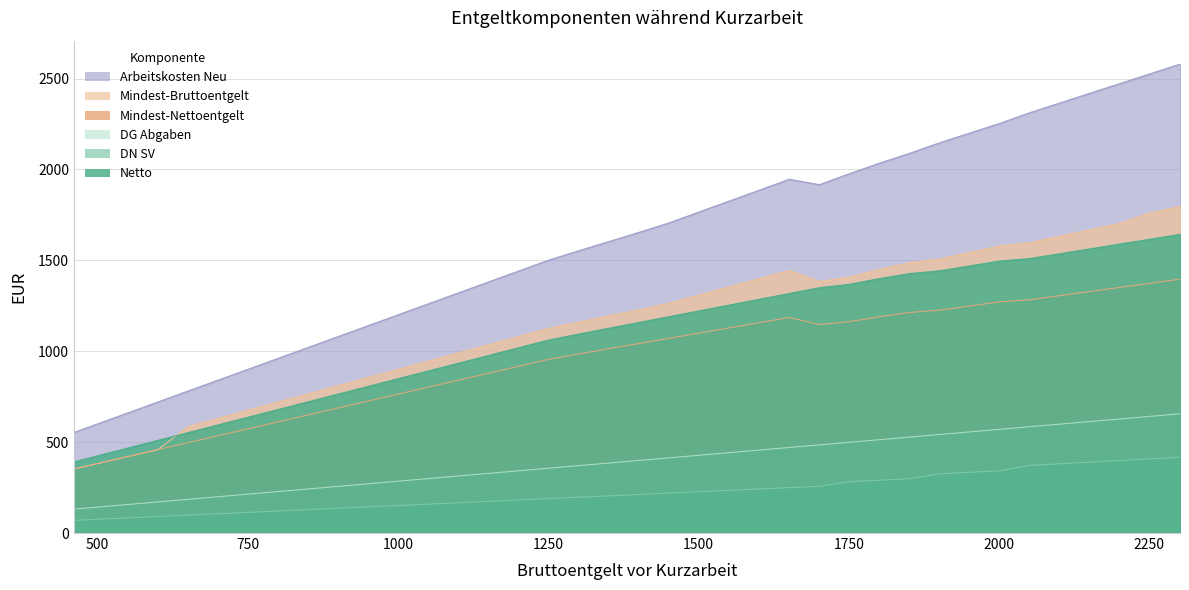

What value does the Arbeitskosten Neu series have at 651?

781.3